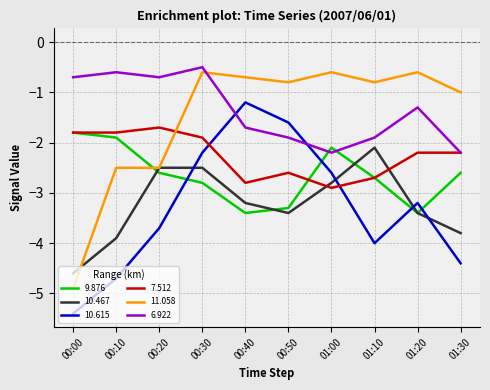

How many times do 11.058 and 6.922 cross each other?

1